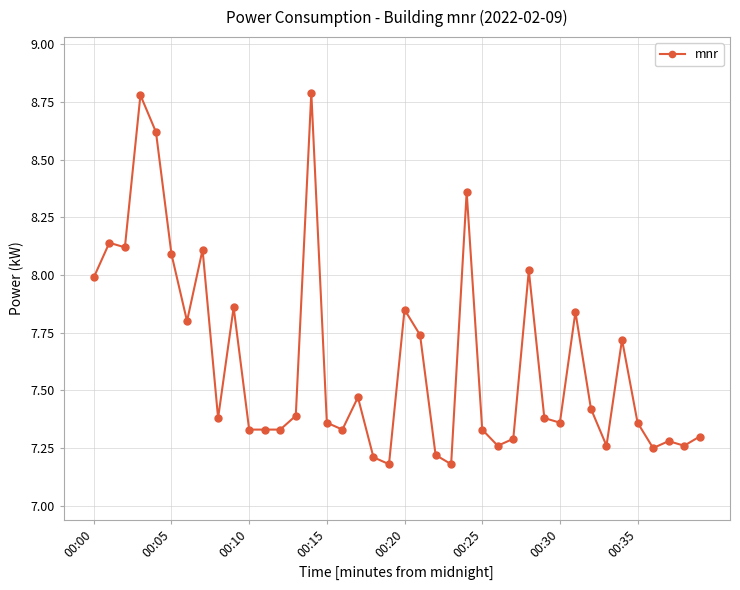

True or false: there are more than 2 points higher than both neighbors.

True